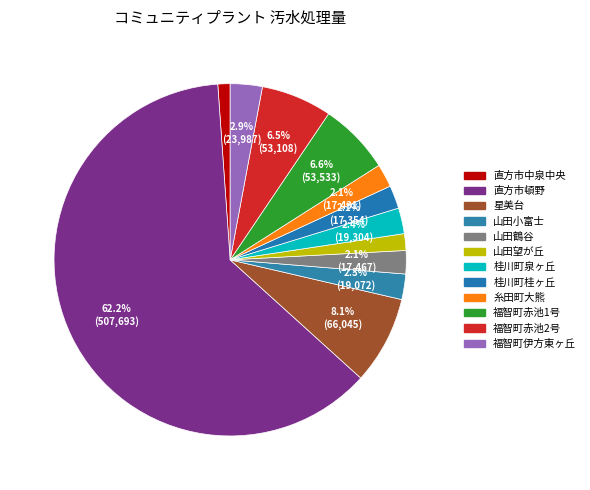

Count the number of slices in the pie.

12